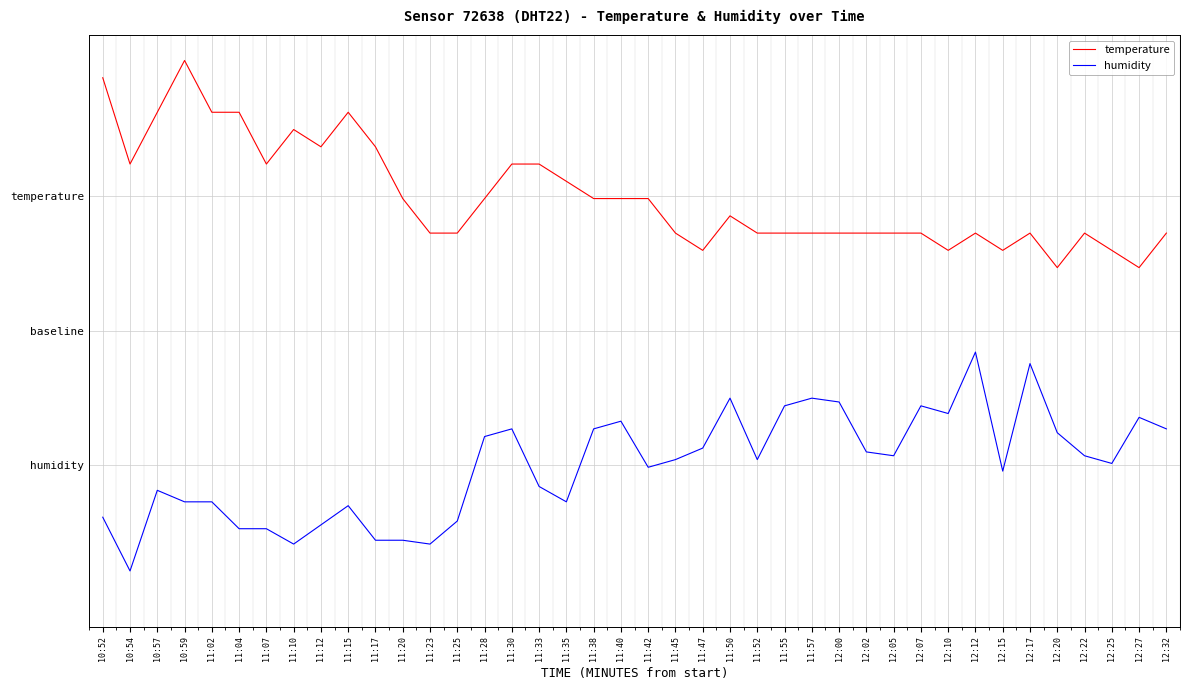

What are all the series names shown in the legend?

temperature, humidity